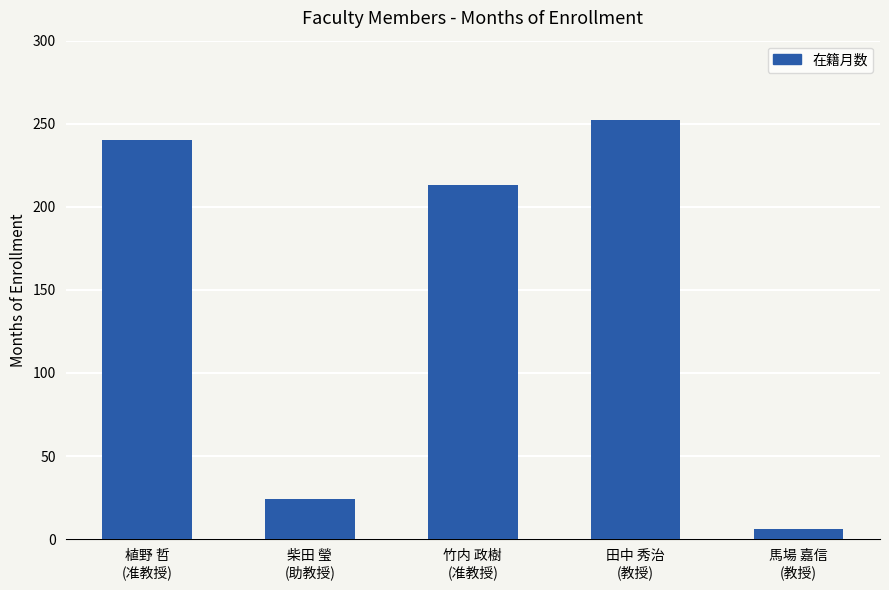

Reading left to right, list all the values displayed in this chart.

240	24	213	252	6